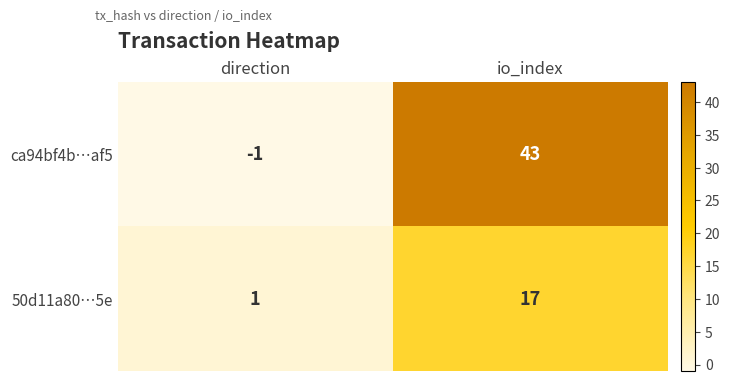

Which series has the largest range (max minus min)?

ca94bf4b…af5